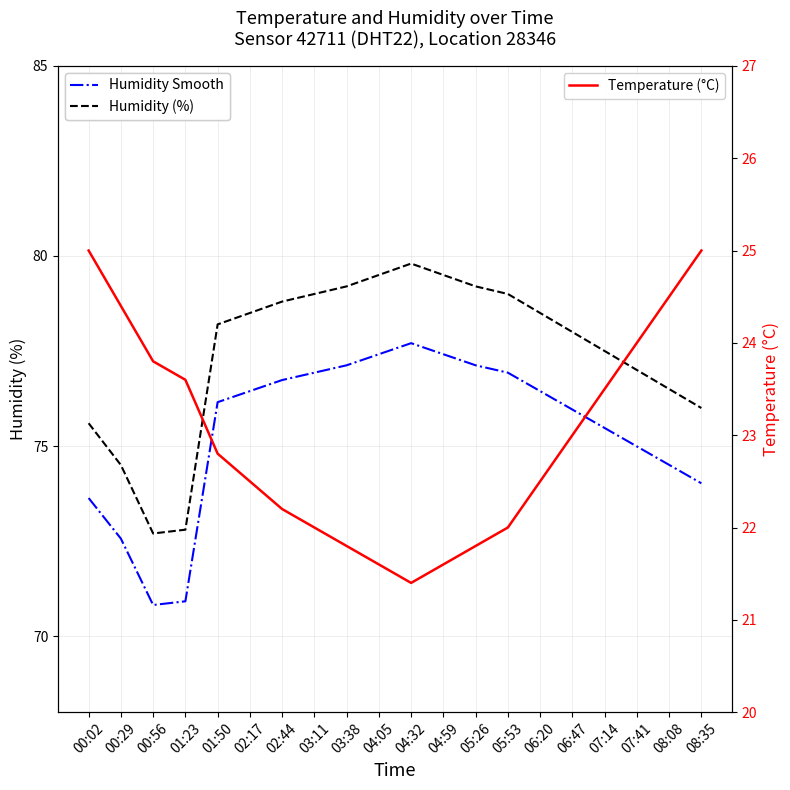

Which category has the lowest value in the Humidity smooth series?

00:56